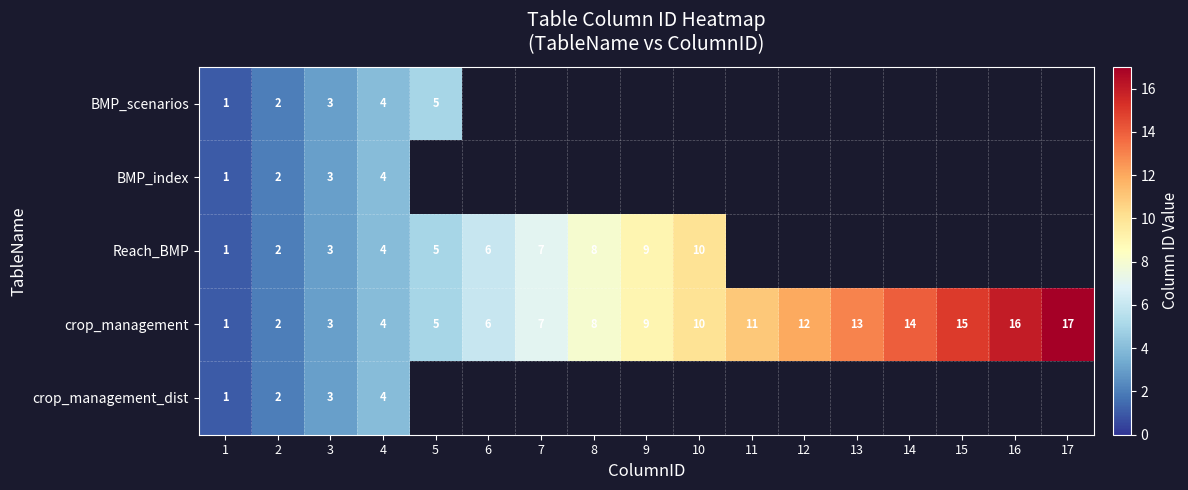

The crop_management_dist series shows 2 at 2. True or false?

True